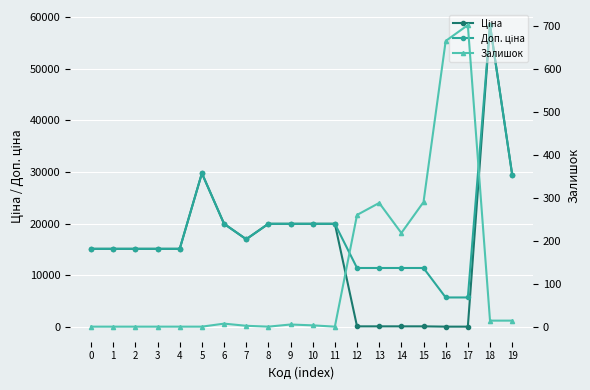

Where is the first local maximum for Залишок?

6